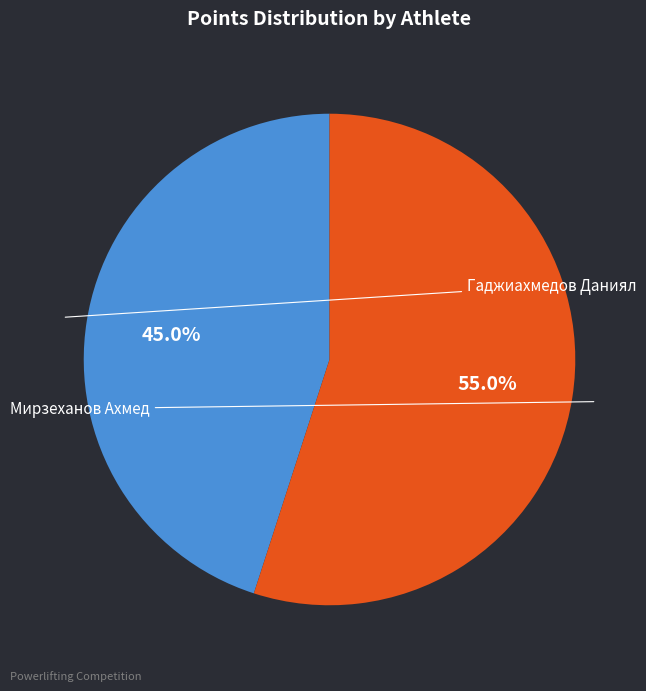

Is there any slice that represents more than half of the pie?

Yes